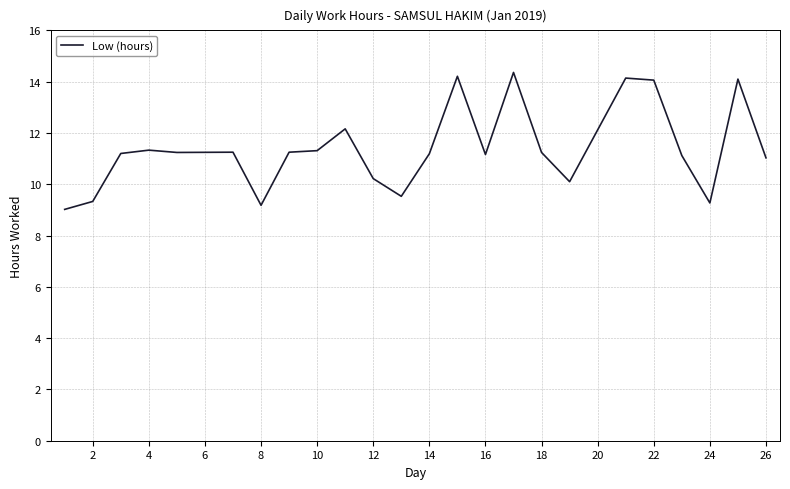

What is the greatest value displayed?

14.4